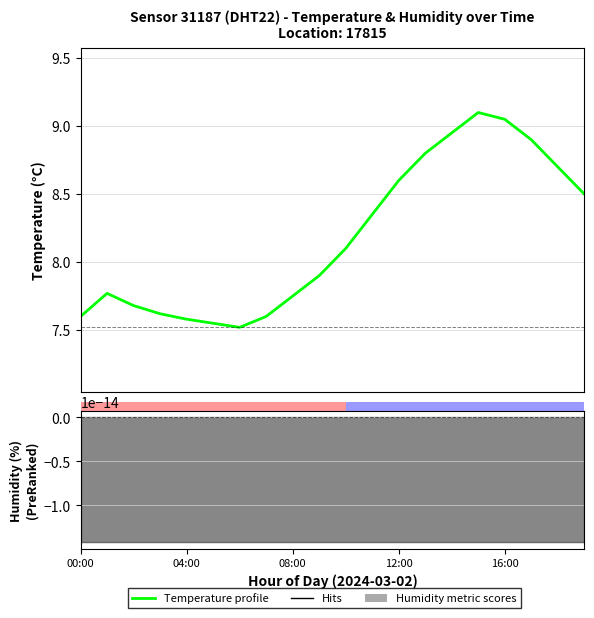

What is the label of the 14th bar from the left?

13